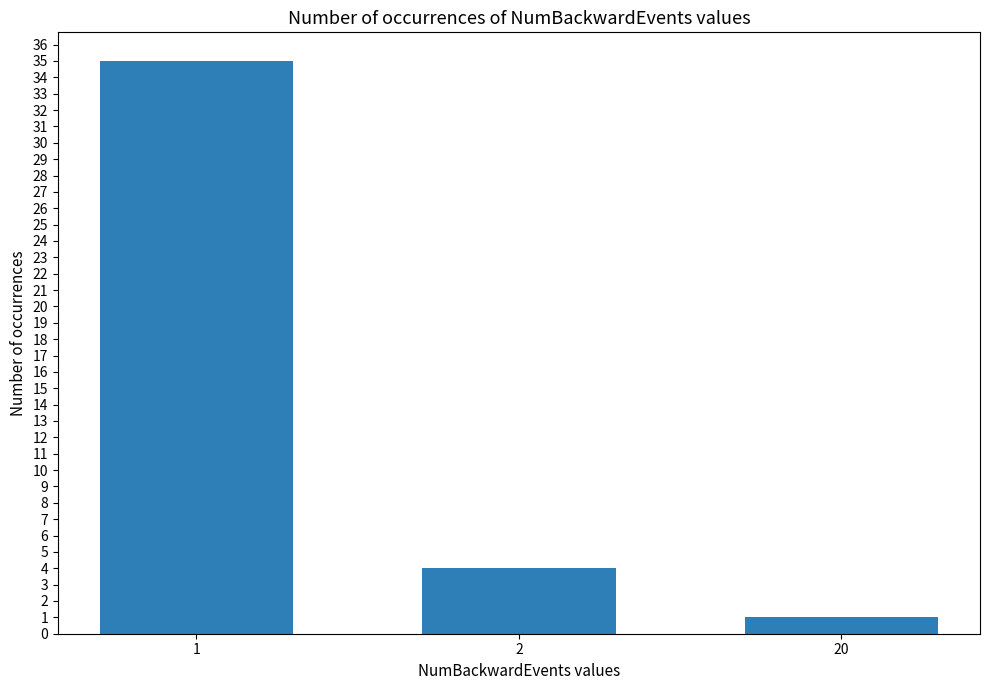

At which category does the chart reach its minimum across all series?

20